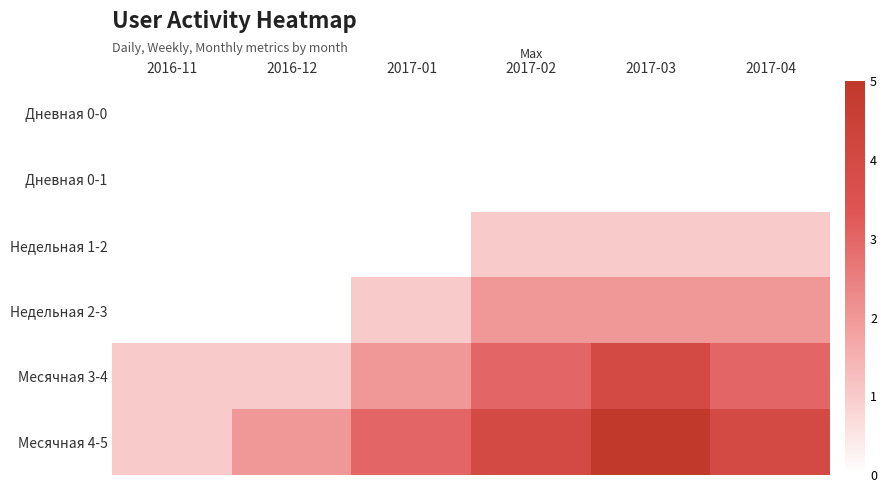

At which category is the sum across all series the highest?

2017-03